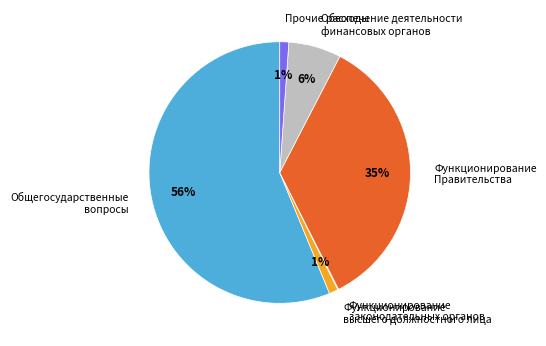

To the nearest percent, what portion does Функционирование Правительства represent?

35%